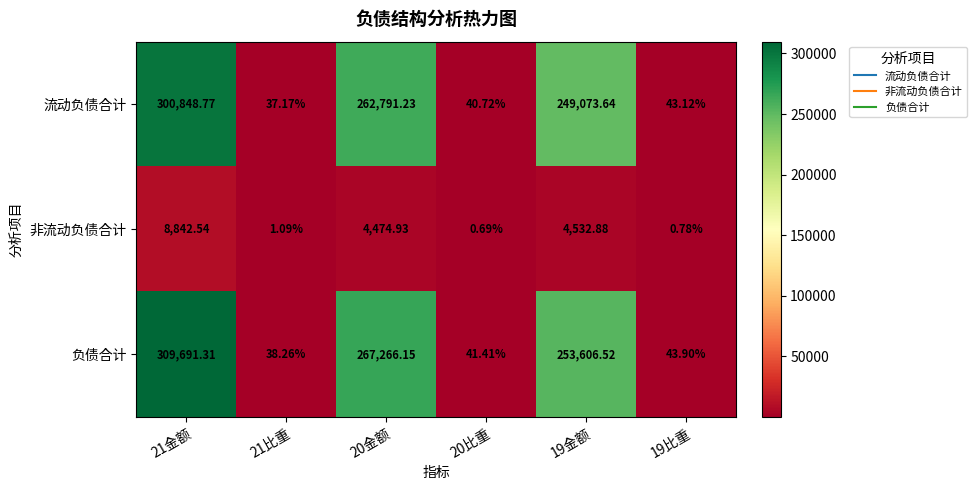

Which series has the widest spread of values?

负债合计